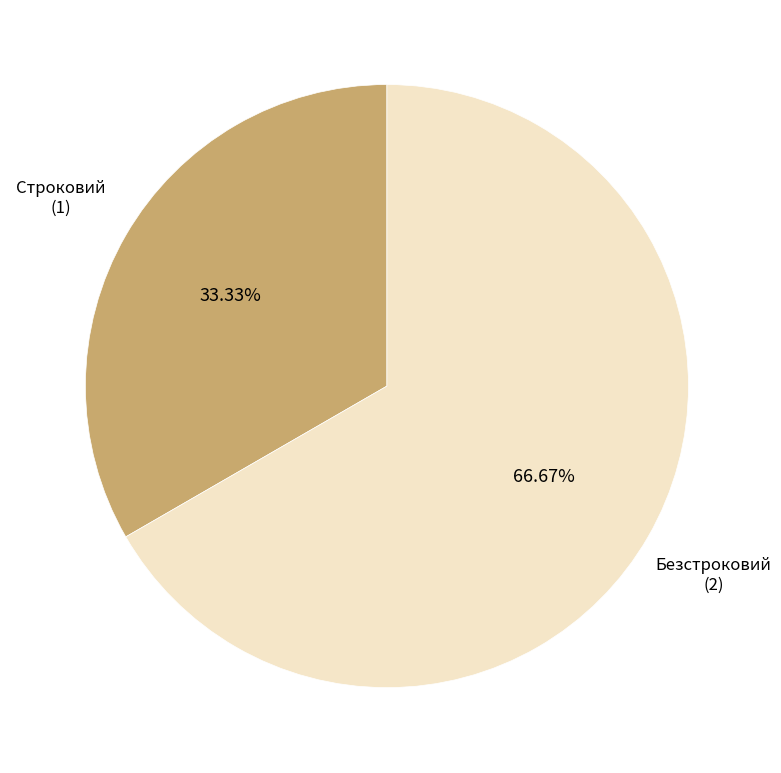

Does any single category account for the majority?

Yes